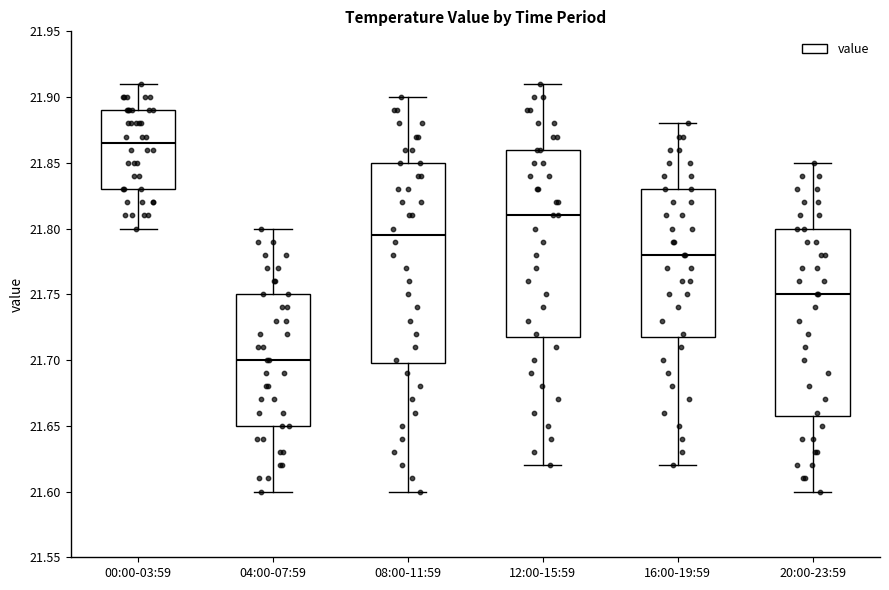

Where does the median line of the box for 04:00-07:59 sit on the y-axis? The values are not printed on the chart, so give them approximately, as read against the axis.

21.700